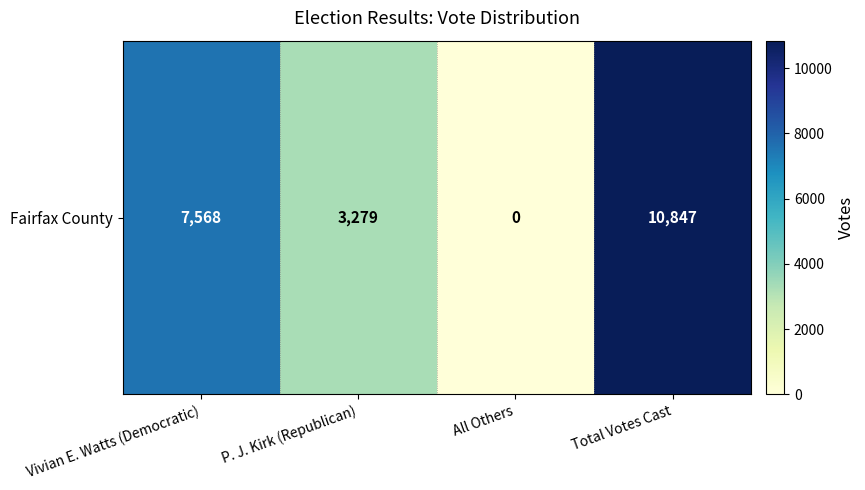

List the labels in order of value, smallest first.

All Others, P. J. Kirk (Republican), Vivian E. Watts (Democratic), Total Votes Cast